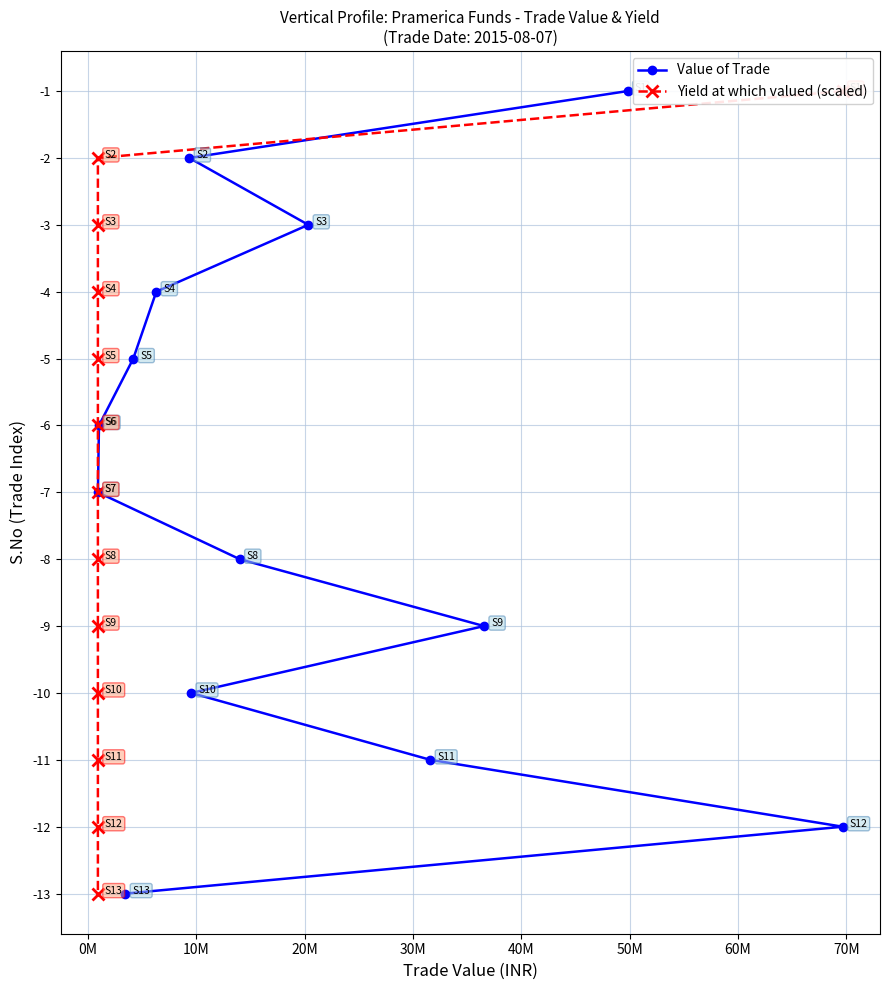

Is the value of Value of Trade at 10 greater than the value of Yield at which valued (scaled) at 11?

Yes